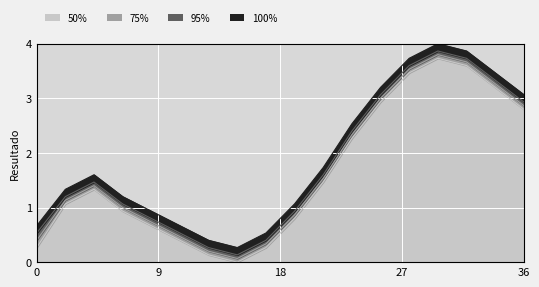

What value does the 95% series have at 03:00?

1.2